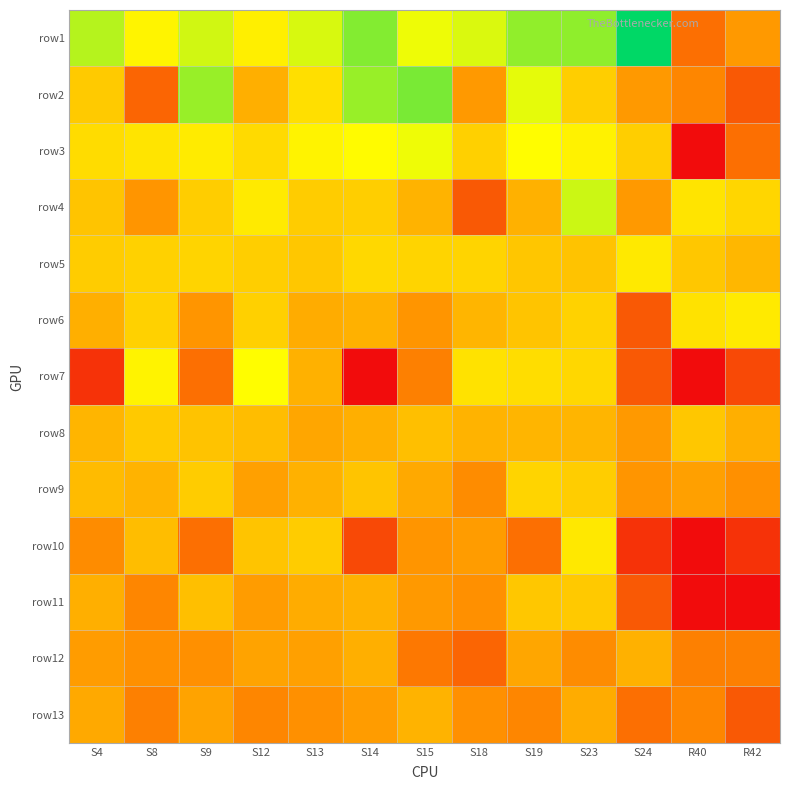

Reading right to left, what are all the values shown in this chart?

row1: R42=2.6	R40=1.8	S24=6.9	S23=5.6	S19=5.6	S18=4.9	S15=4.7	S14=5.7	S13=5.0	S12=4.3	S9=5.0	S8=4.4	S4=5.3
row2: R42=1.4	R40=2.2	S24=2.6	S23=3.6	S19=4.8	S18=2.6	S15=5.8	S14=5.5	S13=4.0	S12=3.0	S9=5.5	S8=1.6	S4=3.6
row3: R42=1.8	R40=0.0	S24=3.6	S23=4.3	S19=4.6	S18=3.7	S15=4.7	S14=4.5	S13=4.4	S12=3.9	S9=4.2	S8=4.1	S4=3.9
row4: R42=3.8	R40=4.1	S24=2.6	S23=5.1	S19=3.0	S18=1.4	S15=3.1	S14=3.6	S13=3.6	S12=4.2	S9=3.6	S8=2.5	S4=3.4
row5: R42=3.2	R40=3.5	S24=4.2	S23=3.4	S19=3.5	S18=3.7	S15=3.7	S14=3.8	S13=3.5	S12=3.6	S9=3.7	S8=3.7	S4=3.6
row6: R42=4.2	R40=4.0	S24=1.4	S23=3.7	S19=3.4	S18=3.1	S15=2.5	S14=3.0	S13=2.9	S12=3.7	S9=2.5	S8=3.7	S4=3.0
row7: R42=1.1	R40=0.0	S24=1.4	S23=3.8	S19=3.9	S18=4.0	S15=2.1	S14=0.0	S13=3.0	S12=4.6	S9=1.8	S8=4.4	S4=0.7
row8: R42=3.0	R40=3.5	S24=2.6	S23=3.1	S19=3.1	S18=3.1	S15=3.3	S14=3.0	S13=2.8	S12=3.3	S9=3.4	S8=3.5	S4=3.1
row9: R42=2.4	R40=2.7	S24=2.5	S23=3.6	S19=3.7	S18=2.3	S15=2.9	S14=3.4	S13=3.0	S12=2.7	S9=3.6	S8=3.1	S4=3.3
row10: R42=0.7	R40=0.0	S24=0.7	S23=4.2	S19=1.8	S18=2.6	S15=2.5	S14=1.1	S13=3.6	S12=3.4	S9=1.8	S8=3.3	S4=2.3
row11: R42=0.0	R40=0.0	S24=1.4	S23=3.5	S19=3.5	S18=2.4	S15=2.6	S14=3.0	S13=2.9	S12=2.6	S9=3.3	S8=2.2	S4=3.0
row12: R42=2.1	R40=2.1	S24=3.0	S23=2.3	S19=2.8	S18=1.6	S15=1.9	S14=3.0	S13=2.7	S12=2.8	S9=2.4	S8=2.4	S4=2.6
row13: R42=1.4	R40=2.2	S24=1.8	S23=2.9	S19=2.2	S18=2.4	S15=3.1	S14=2.6	S13=2.4	S12=2.2	S9=2.8	S8=2.1	S4=2.9